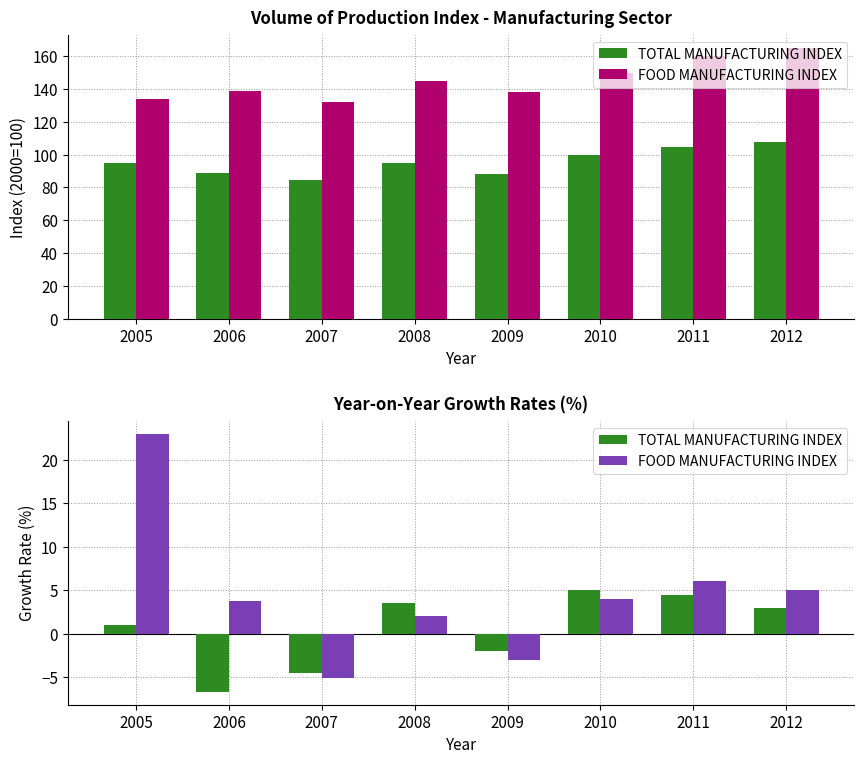

At which label does FOOD MANUFACTURING INDEX first exceed 145?

2010